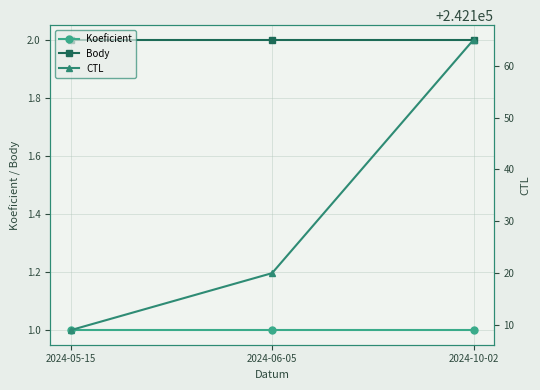

At how many categories does at least one series exceed 42027?

3